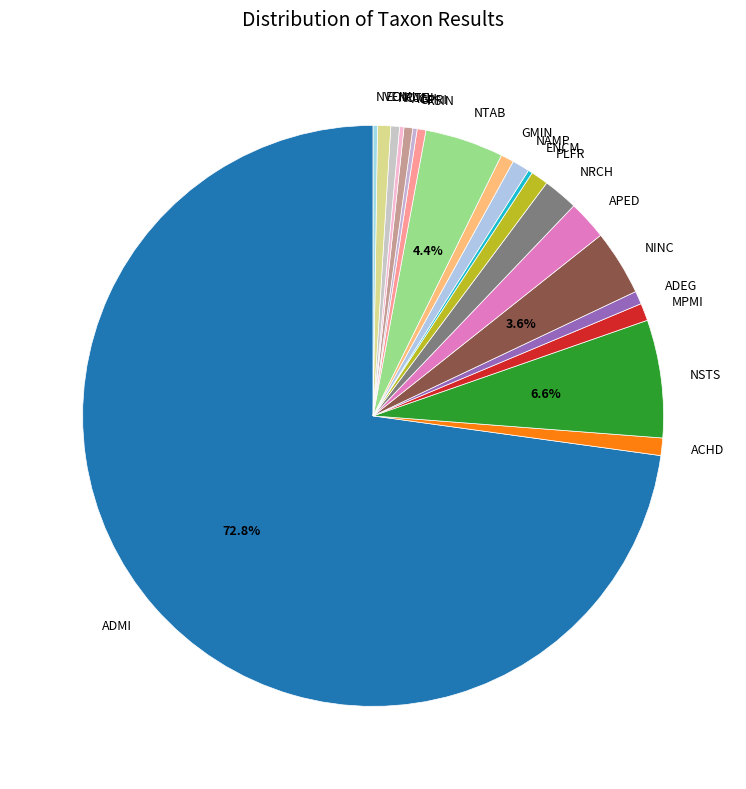

Which slice is the largest?

ADMI